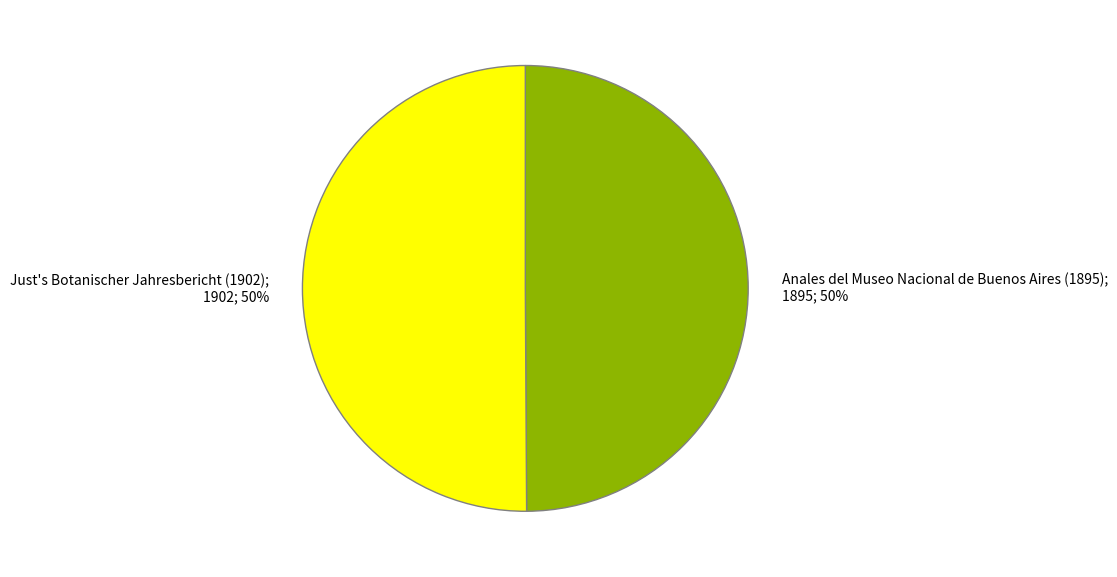

To the nearest percent, what is the average slice percentage?

50%